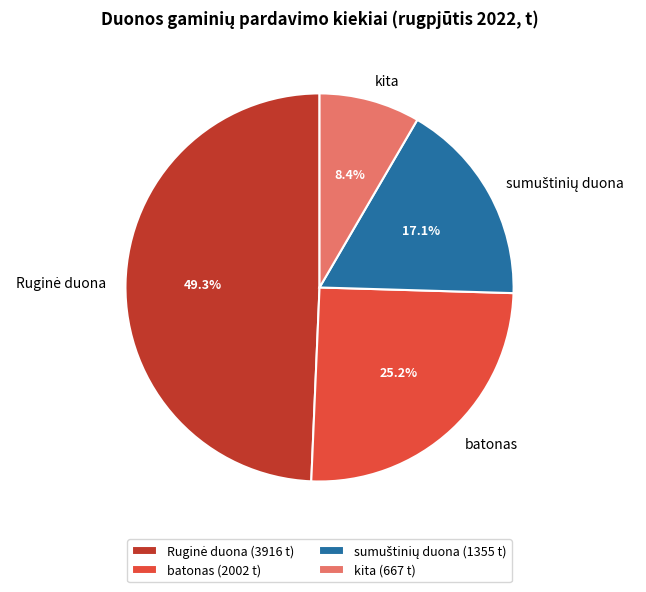

What is the smallest slice in the pie chart?

kita